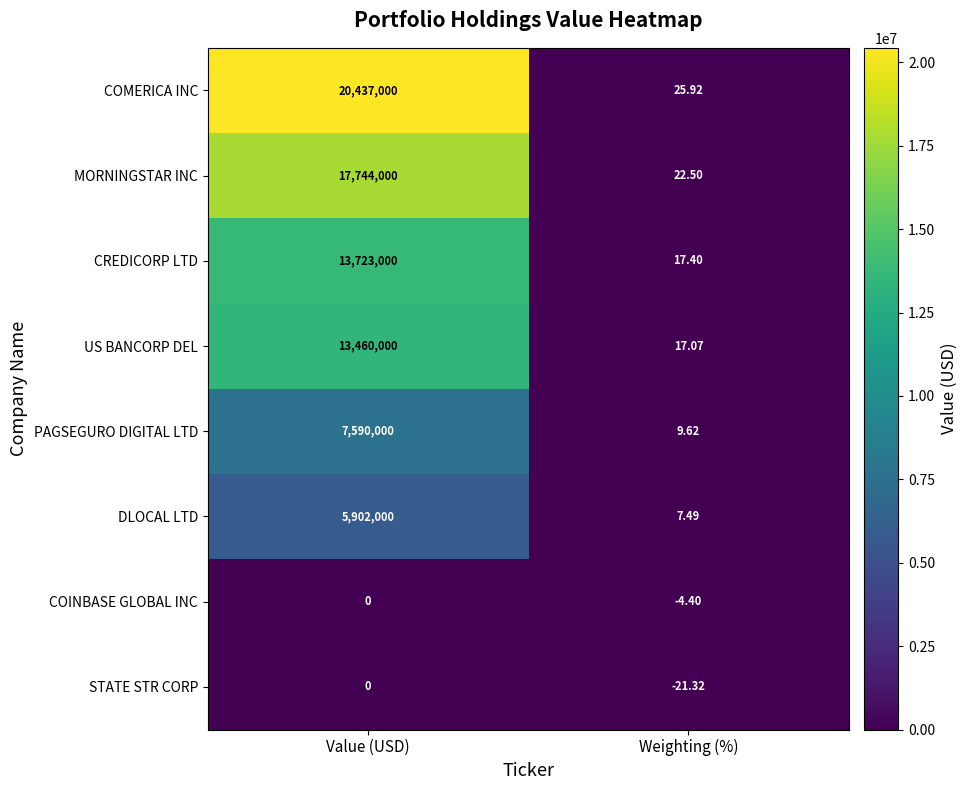

Which series changed the most between Value (USD) and Weighting (%)?

COMERICA INC